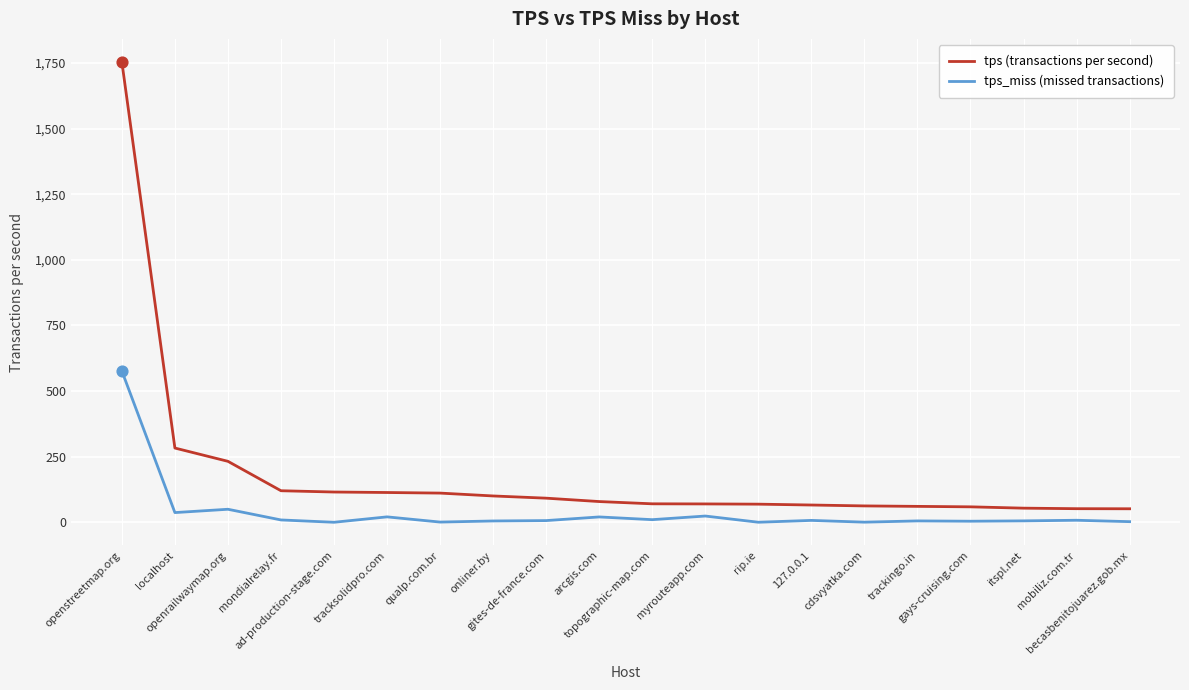

What is the total value across all series at openstreetmap.org?

2330.5